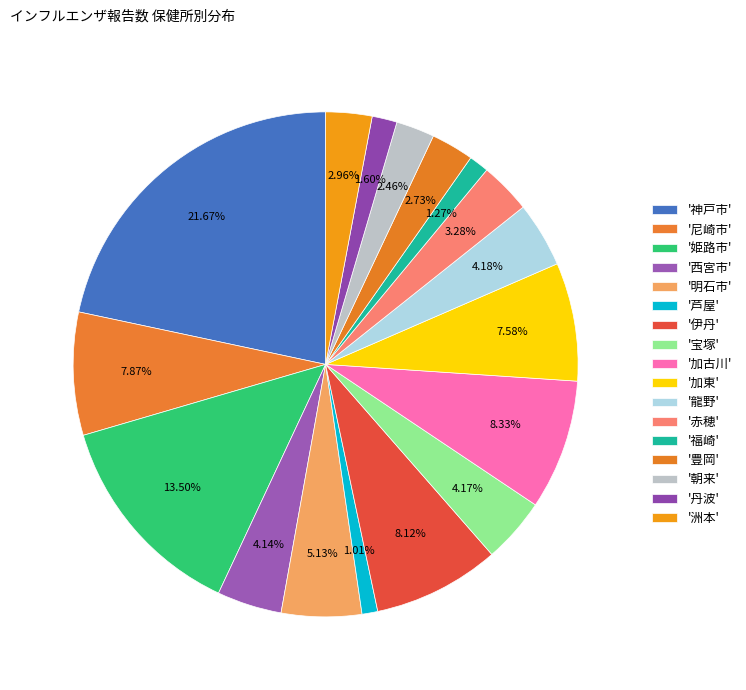

How many slices are in this pie chart?

17